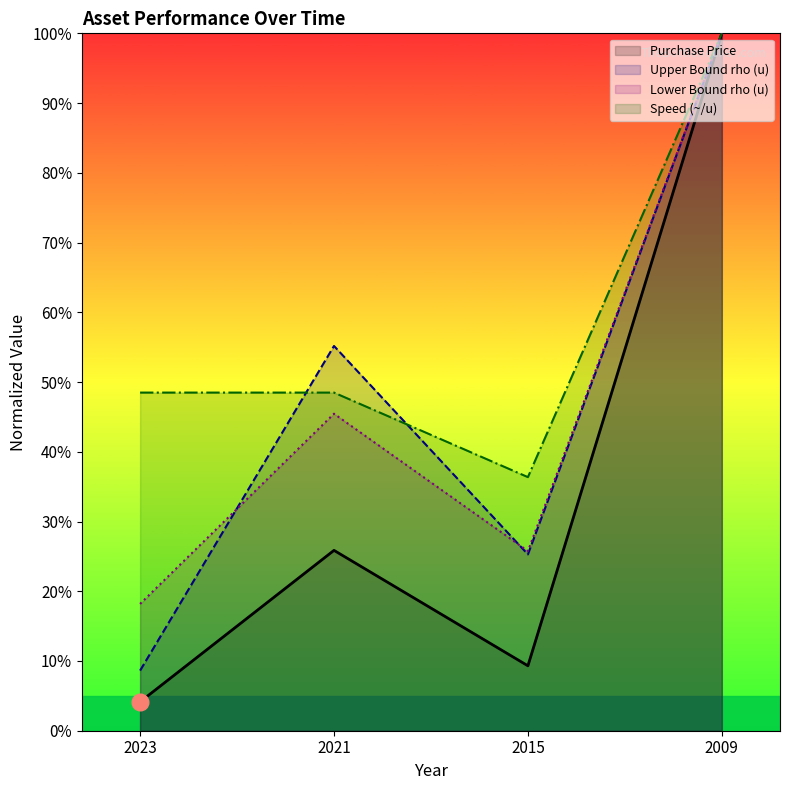

Reading left to right, transcribe all the data shown in this chart.

Purchase Price: 4.1	25.9	9.3	100.0
Upper Bound rho: 8.6	55.2	25.3	100.0
Lower Bound rho: 18.2	45.5	25.8	100.0
Speed: 48.5	48.5	36.4	100.0